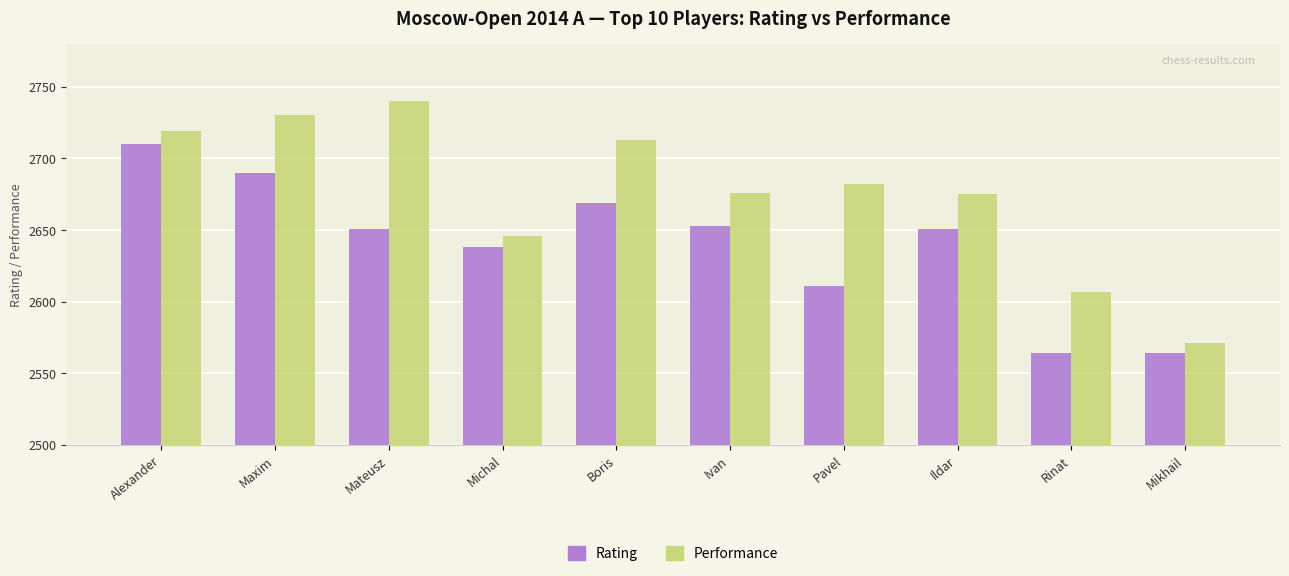

The Rating series shows 2651 at Mateusz. True or false?

True